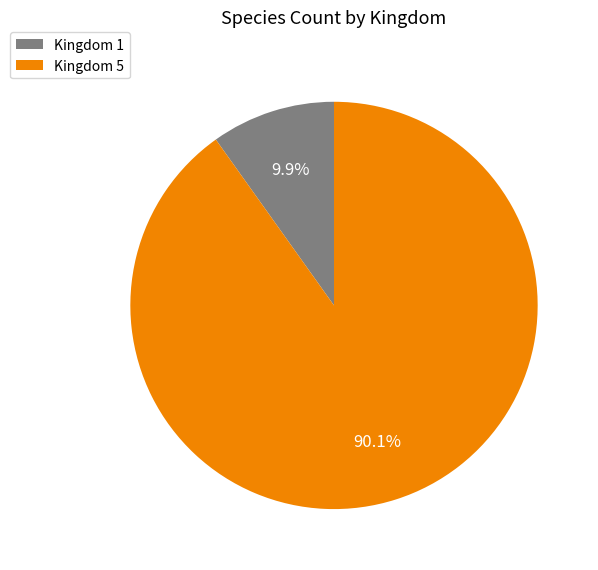

Approximately how many times larger is the value at Kingdom 5 compared to Kingdom 1?

9.1